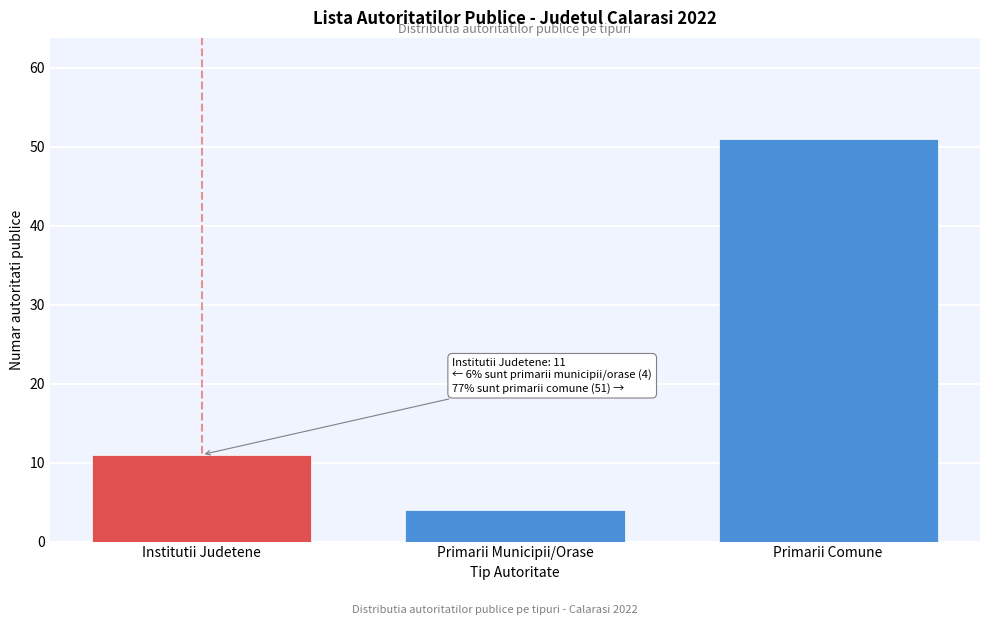

Reading left to right, list all the values displayed in this chart.

Institutii Judetene=11	Primarii Municipii/Orase=4	Primarii Comune=51